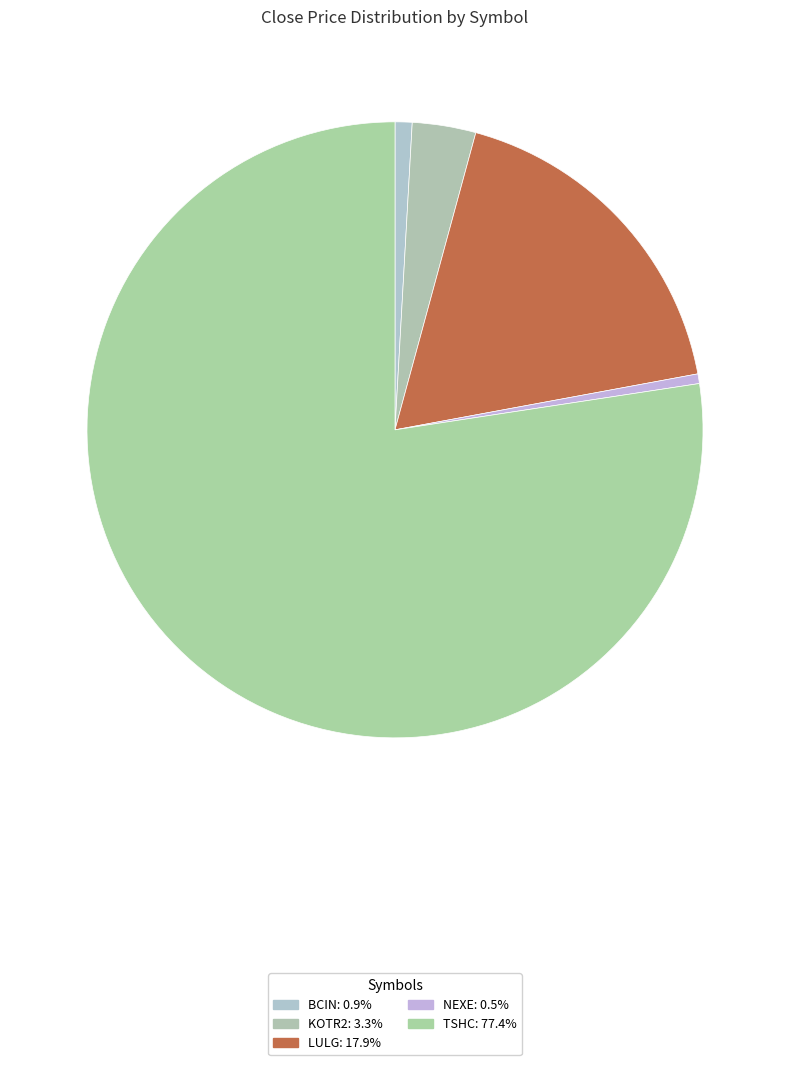

Does BCIN represent more than half of the total?

No